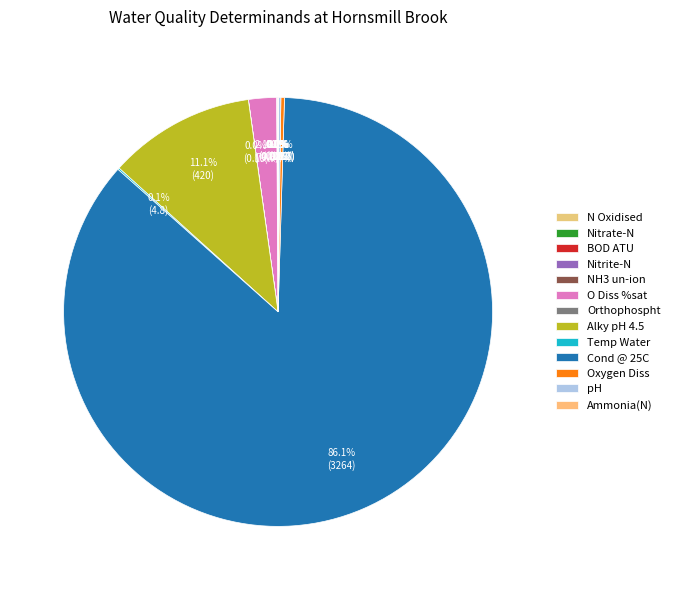

How many segments does this pie chart have?

13